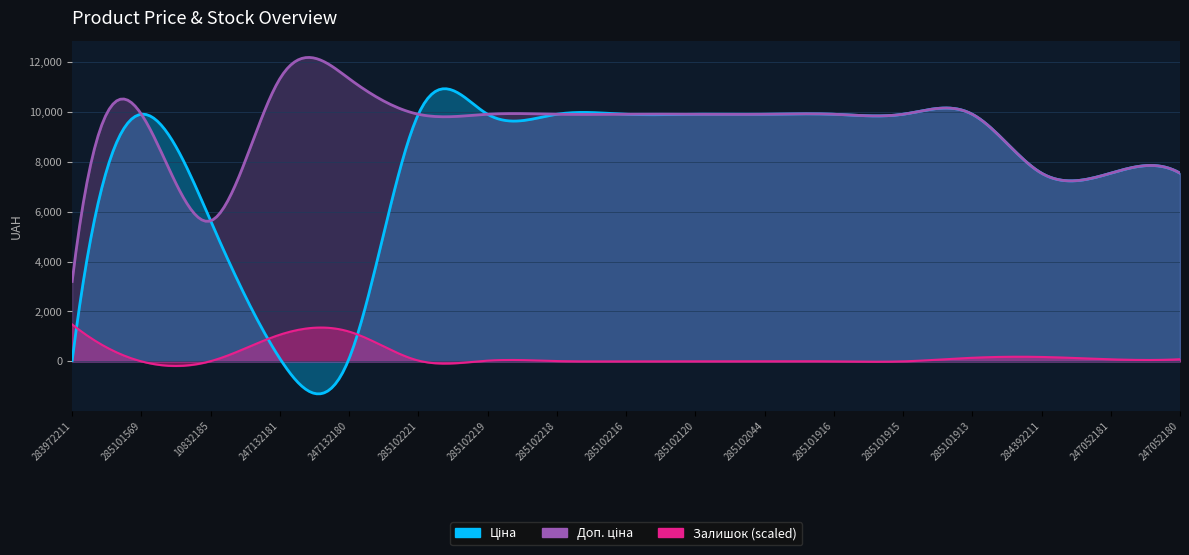

How many values in Залишок are above zero?

12